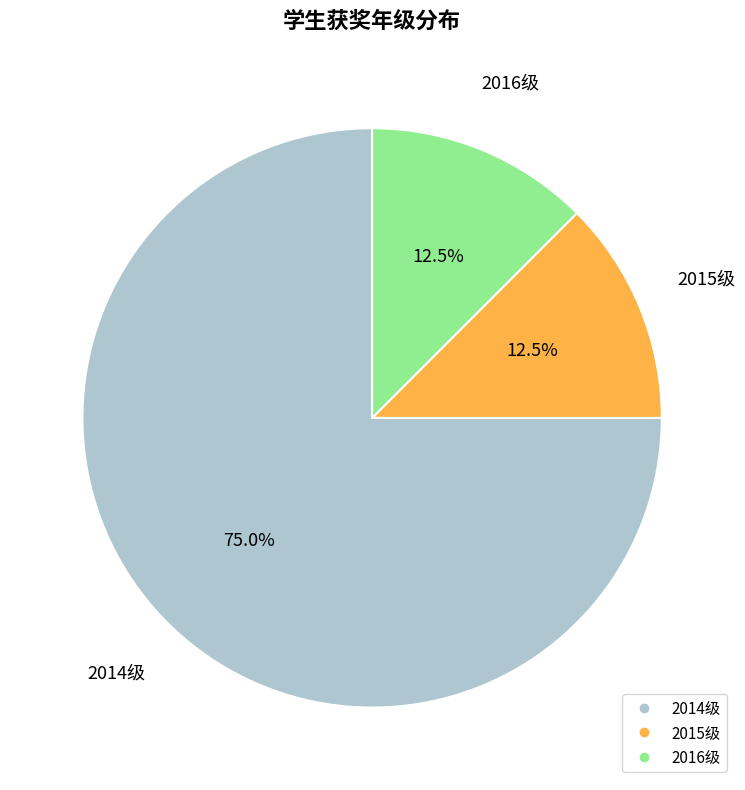

To the nearest percent, what is the average slice percentage?

33%